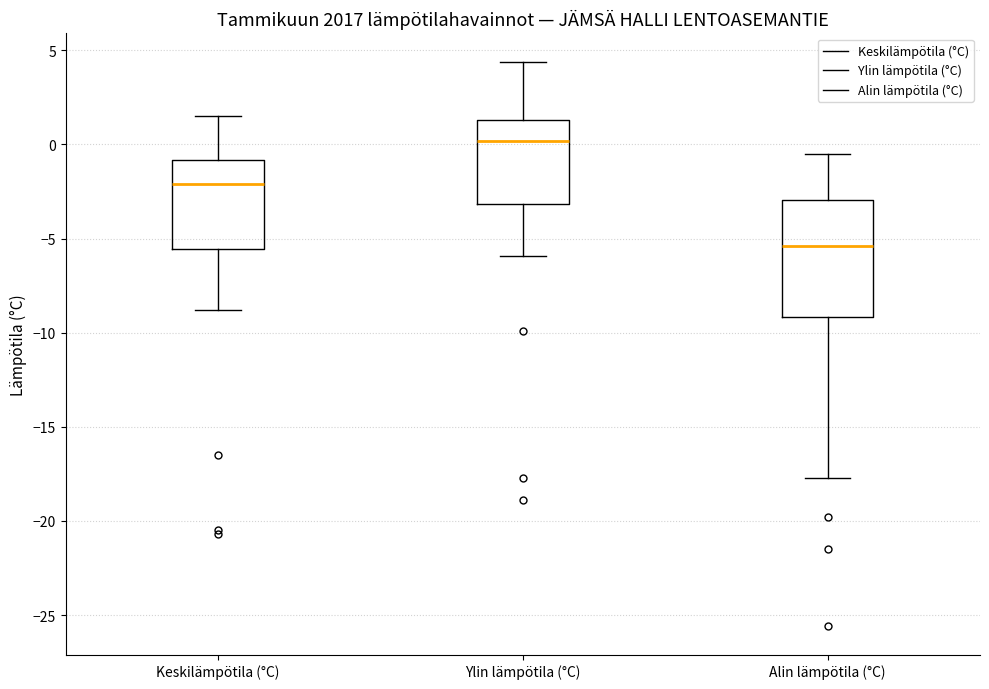

Reading left to right, transcribe this box plot: for each box, give where its median line is, the range the box spans, and where its two whiskers end, as read against the y-axis. The values are not printed on the chart, so give them approximately, as read against the axis.

Keskilämpötila (°C): median -2.0, box -5.5 to -1.0, whiskers -9.0 to 1.5
Ylin lämpötila (°C): median 0.0, box -3.0 to 1.5, whiskers -6.0 to 4.5
Alin lämpötila (°C): median -5.5, box -9.0 to -3.0, whiskers -17.5 to -0.5